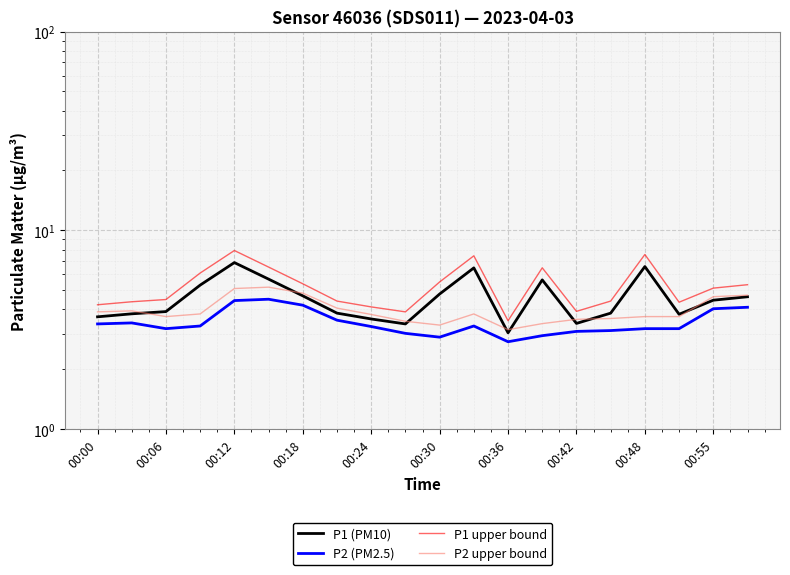

True or false: P2 upper bound and P1 upper bound intersect in this chart.

False